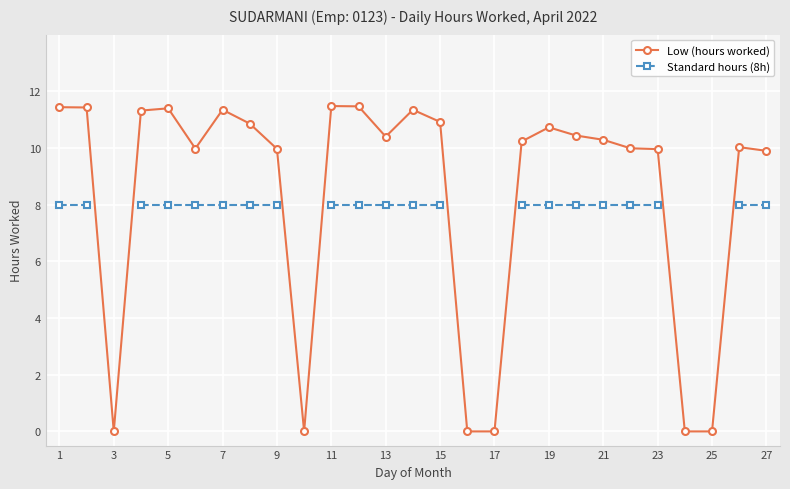

Is it true that Low (hours worked) equals 15.1 at 7?

False